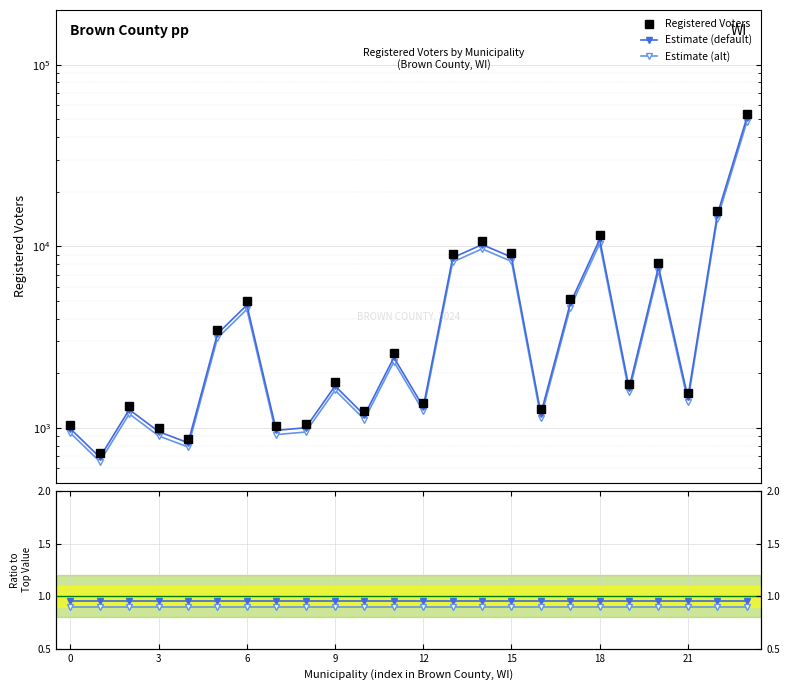

What is the smallest value displayed?

0.9